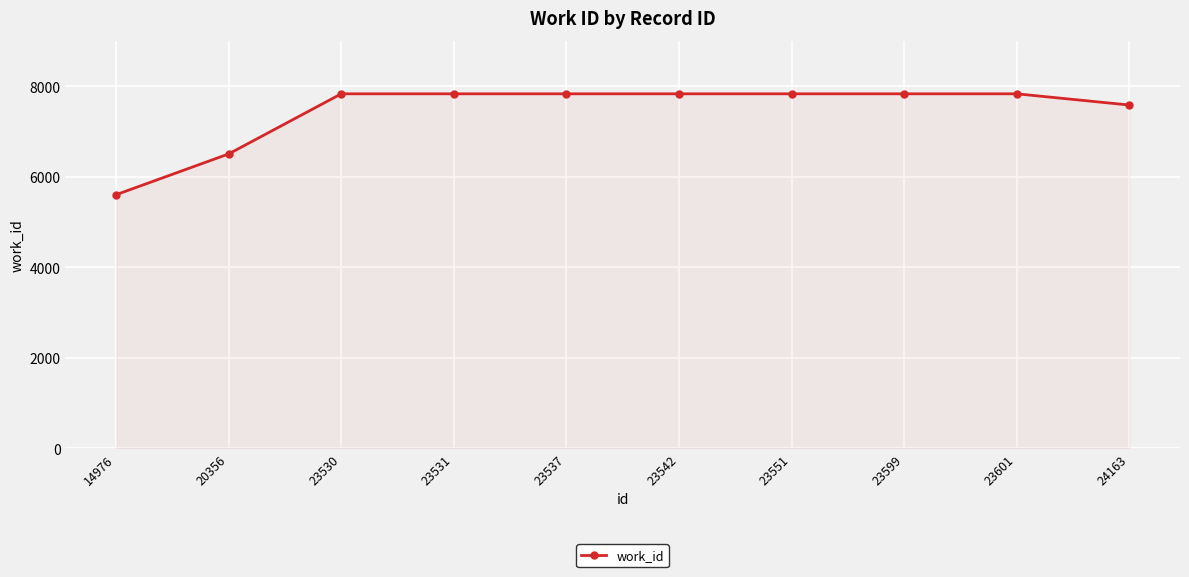

What is the difference between the maximum and minimum values?

2231